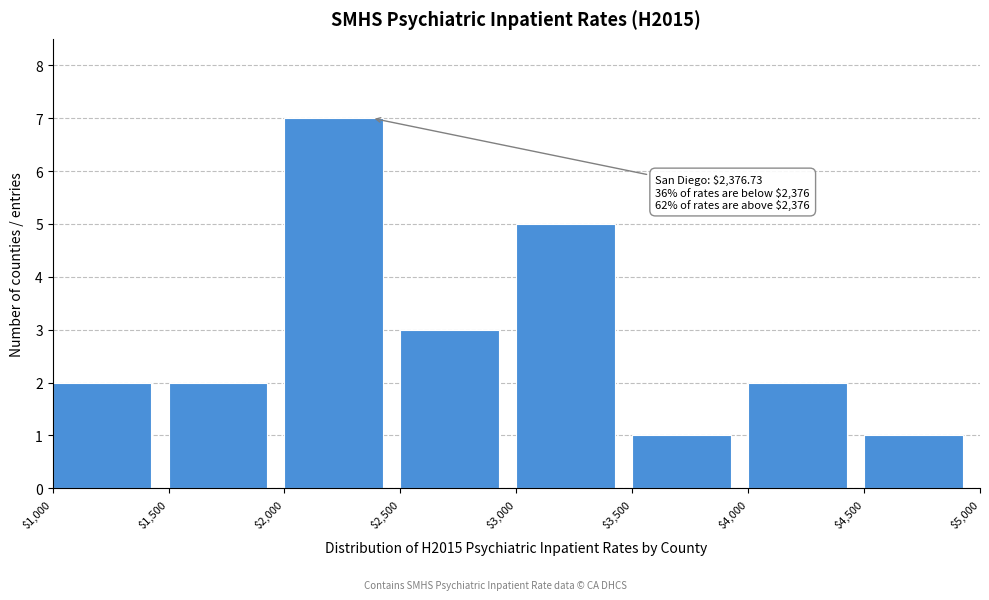

Over which range of the x-axis is the bar tallest?

$2,000 to $2,500